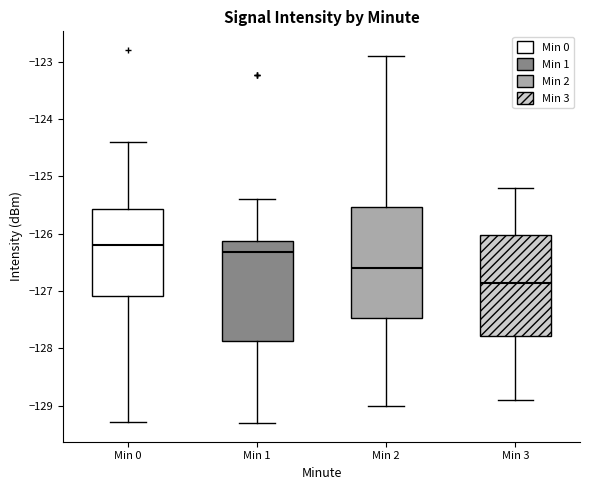

Reading left to right, read every box against the y-axis: the position of its median line, the range the box covers, and the ends of its whiskers. The values are not printed on the chart, so give them approximately, as read against the axis.

Min 0: median -126.2, box -127.1 to -125.6, whiskers -129.3 to -124.4
Min 1: median -126.3, box -127.9 to -126.1, whiskers -129.3 to -125.4
Min 2: median -126.6, box -127.5 to -125.5, whiskers -129.0 to -122.9
Min 3: median -126.8, box -127.8 to -126.0, whiskers -128.9 to -125.2